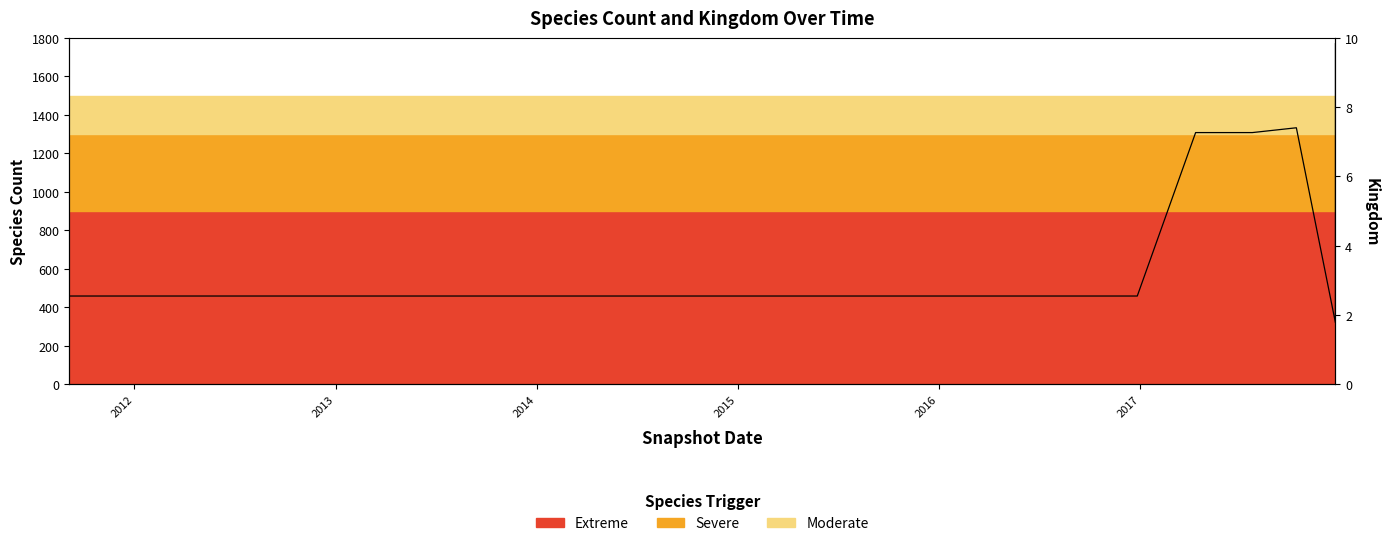

What is the difference between the maximum and second lowest values in the speciesCount series?

1312